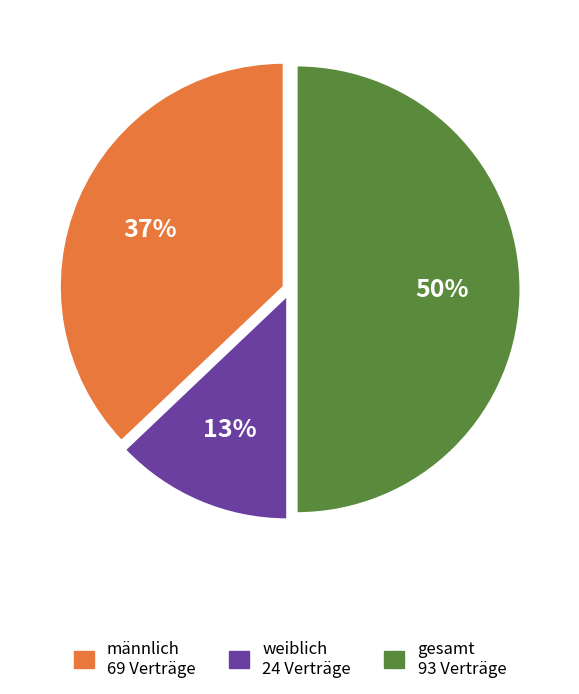

Which category has the biggest portion of the pie?

gesamt